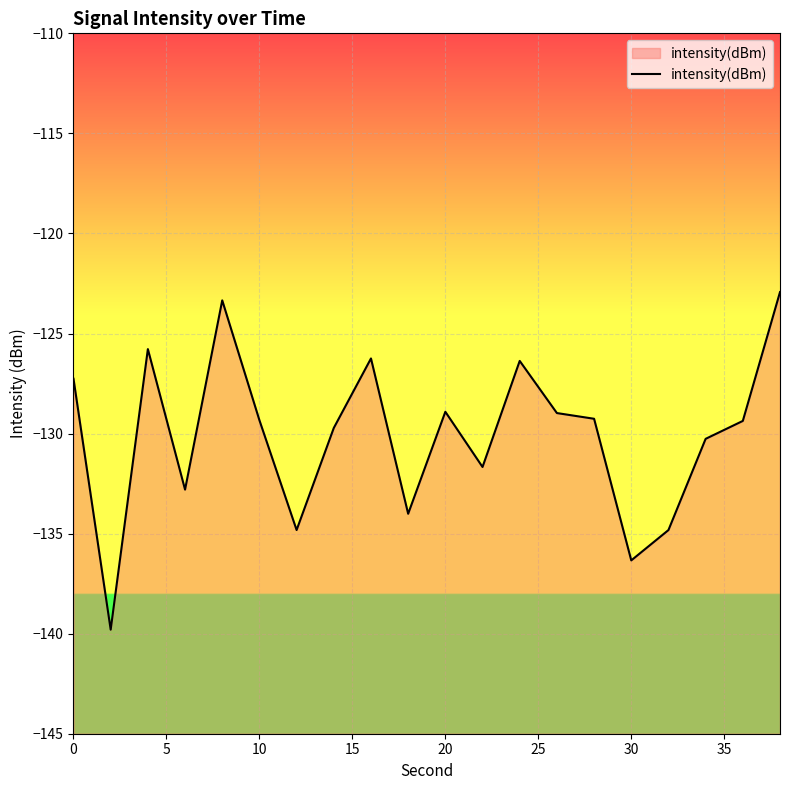

How many lines are shown in the chart?

1